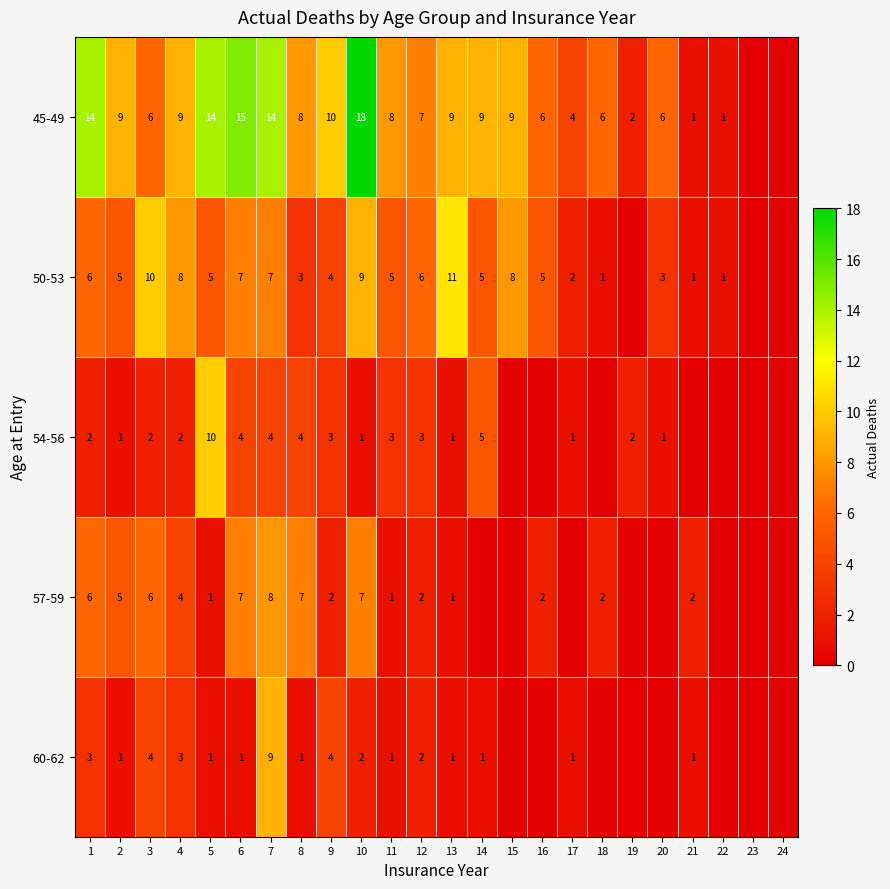

What is the difference between the highest and lowest values at 10?

17